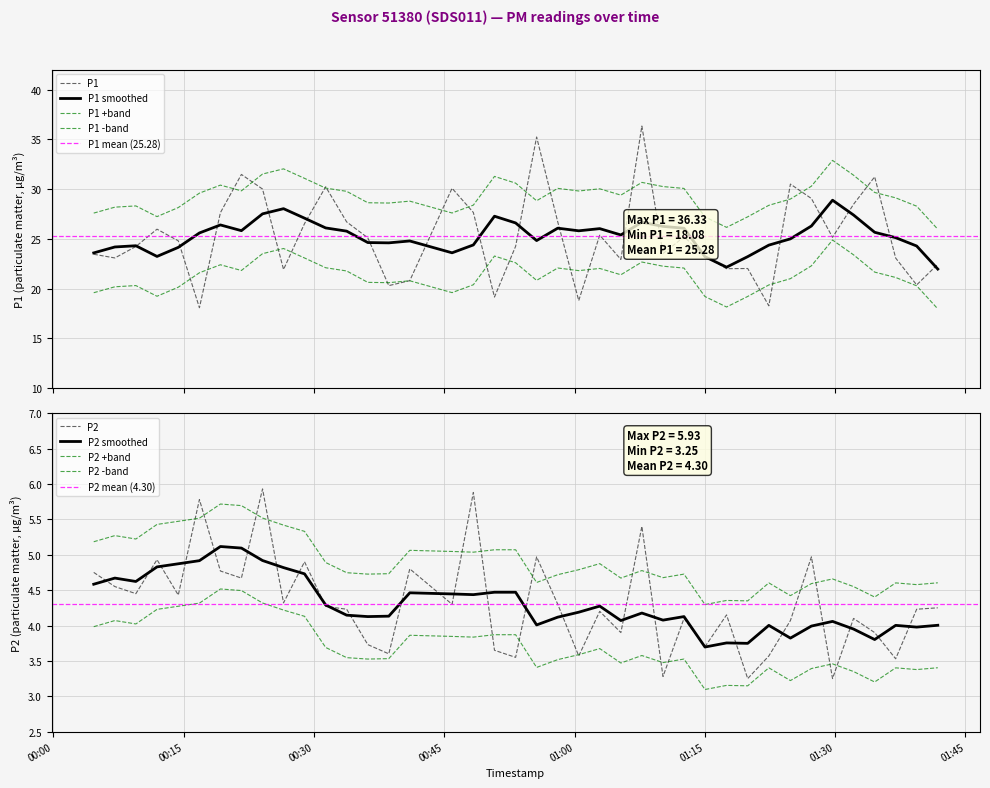

At which category is the sum across all series the highest?

2024-02-04T01:07:45